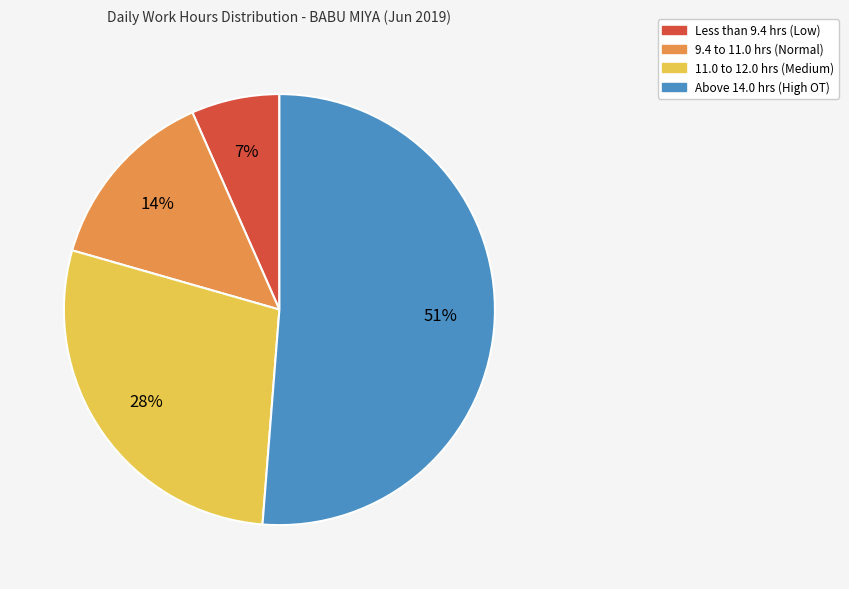

Is there a majority slice in this chart?

Yes